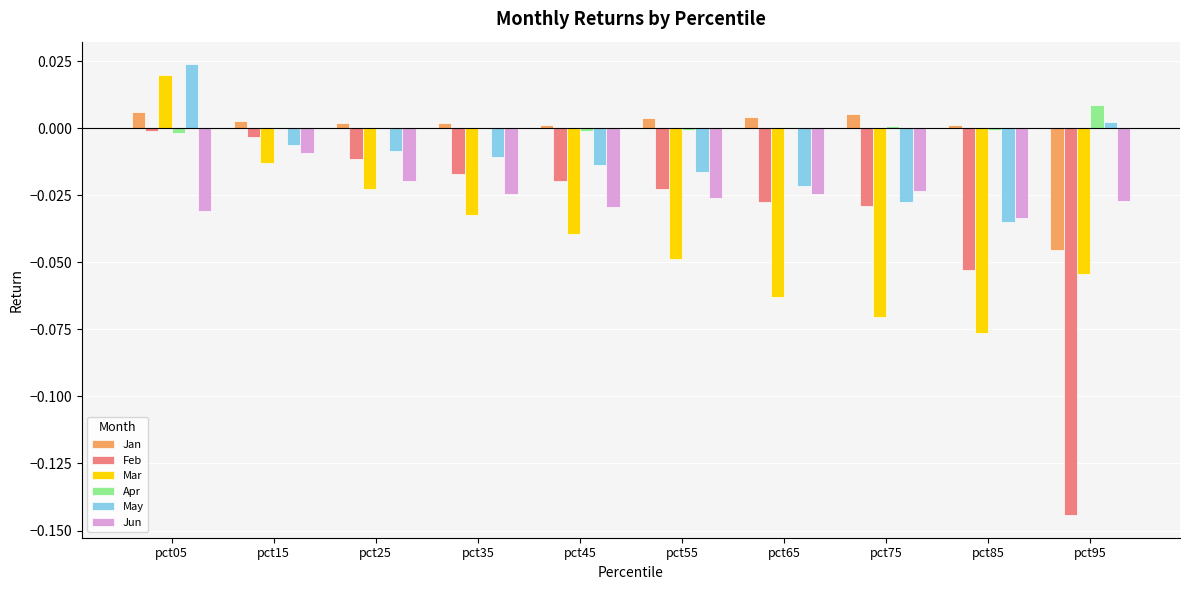

Between pct25 and pct85, which series saw the biggest shift?

Mar